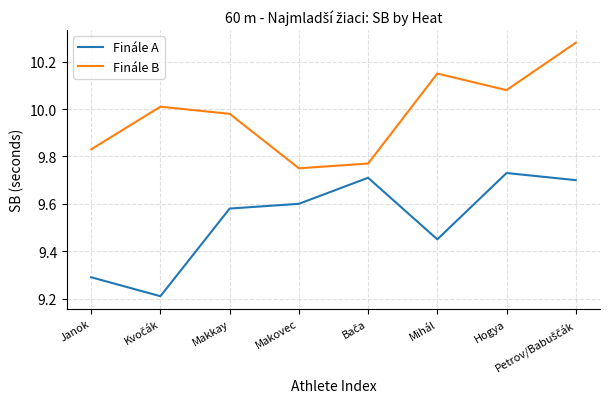

True or false: Finále A and Finále B cross at least once.

False